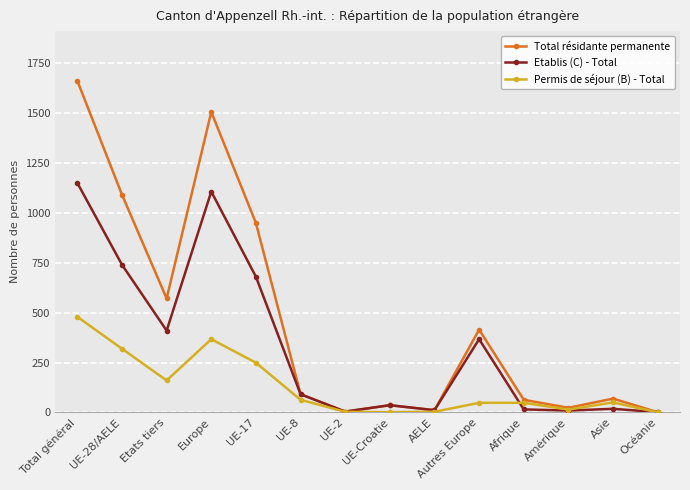

What is the total value across all series at Amérique?

46